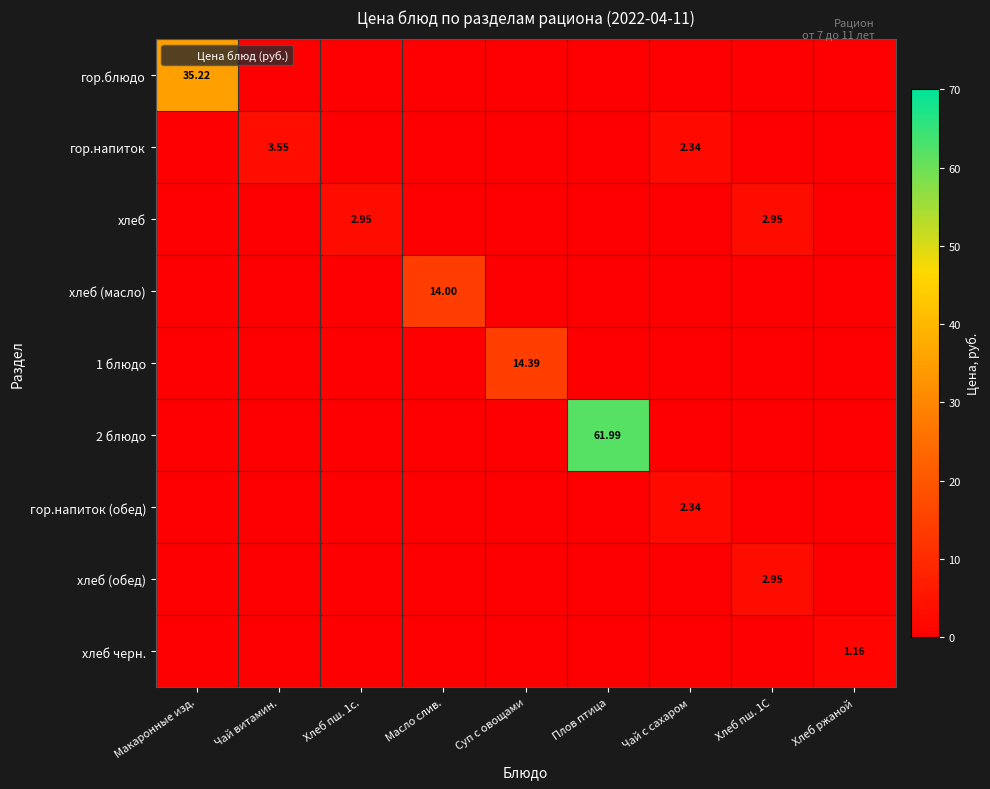

How many data points in гор.напиток are above 0?

2